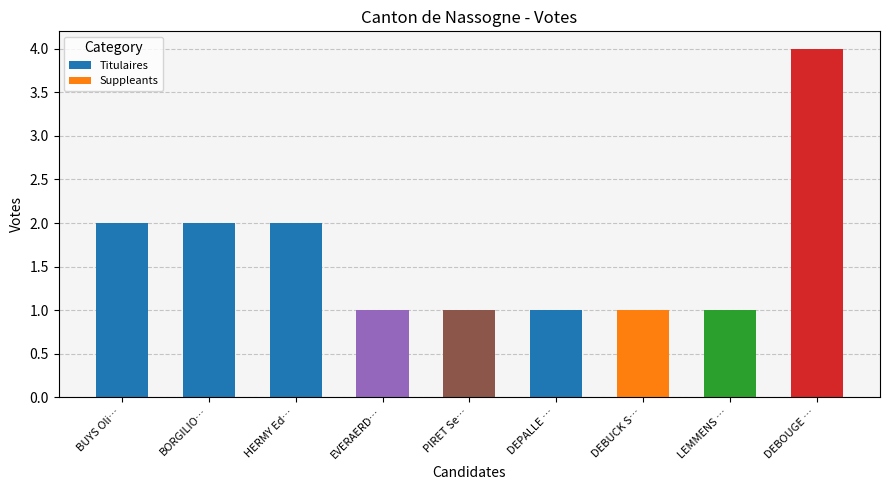

Does the chart contain stacked bars?

Yes